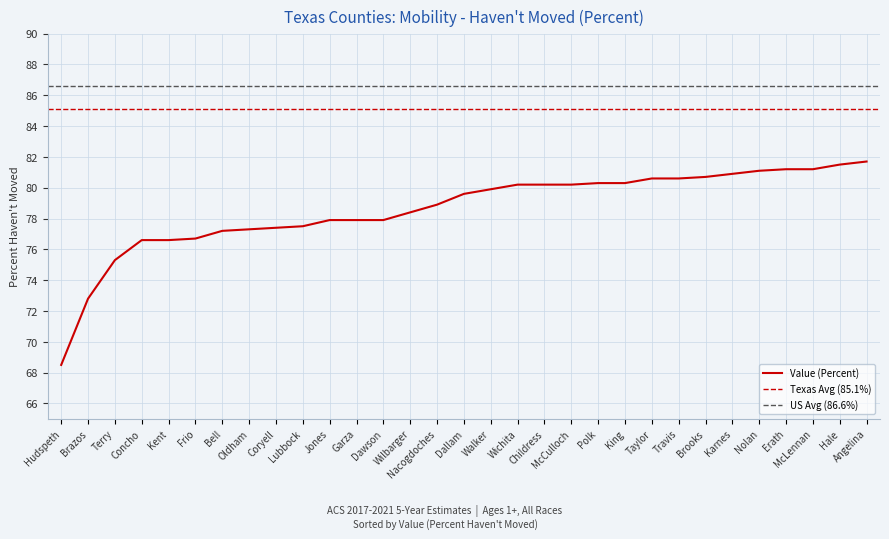

Reading left to right, what are all the values shown in this chart?

Hudspeth=68.5	Brazos=72.8	Terry=75.3	Concho=76.6	Kent=76.6	Frio=76.7	Bell=77.2	Oldham=77.3	Coryell=77.4	Lubbock=77.5	Jones=77.9	Garza=77.9	Dawson=77.9	Wilbarger=78.4	Nacogdoches=78.9	Dallam=79.6	Walker=79.9	Wichita=80.2	Childress=80.2	McCulloch=80.2	Polk=80.3	King=80.3	Taylor=80.6	Travis=80.6	Brooks=80.7	Karnes=80.9	Nolan=81.1	Erath=81.2	McLennan=81.2	Hale=81.5	Angelina=81.7